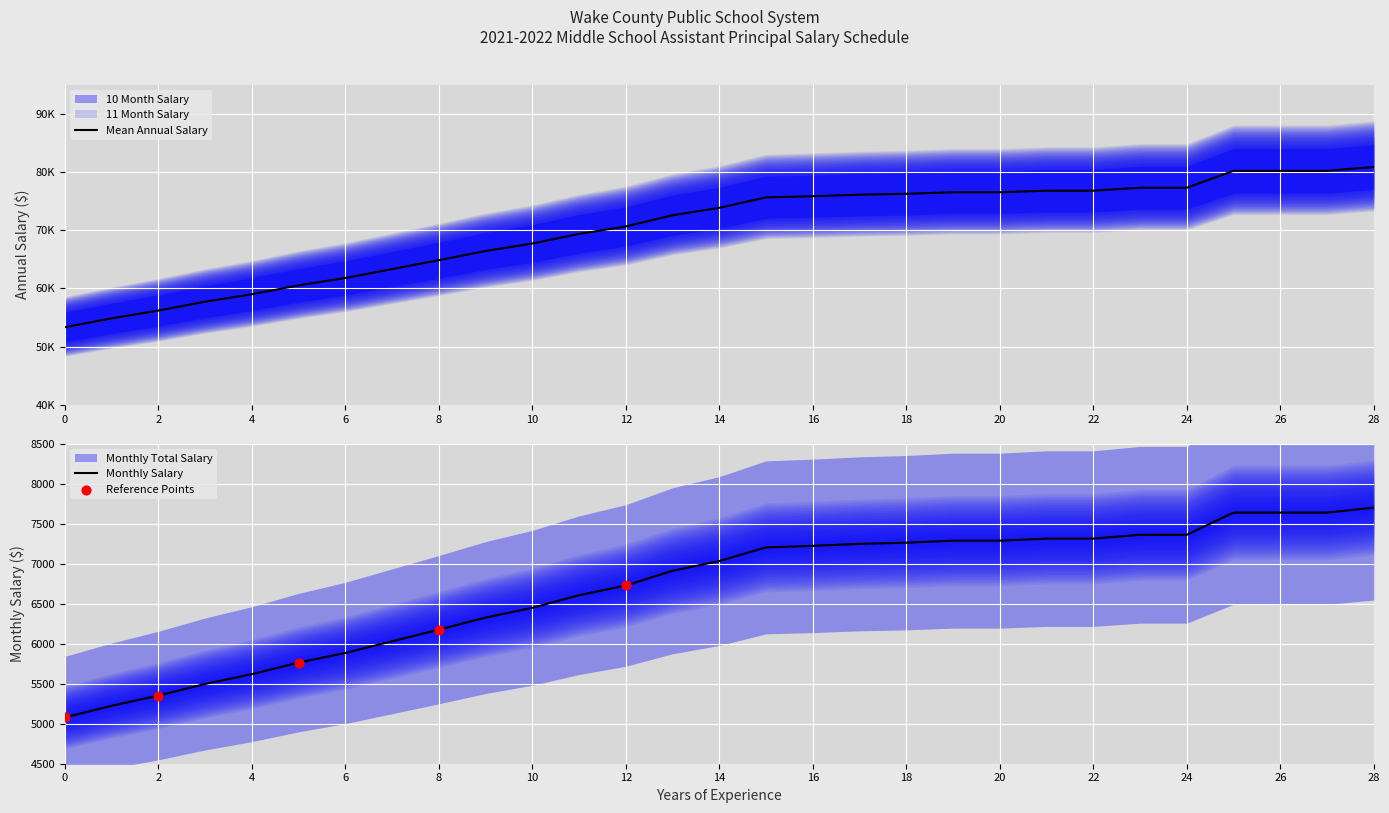

At how many categories does at least one series exceed 66926?

19